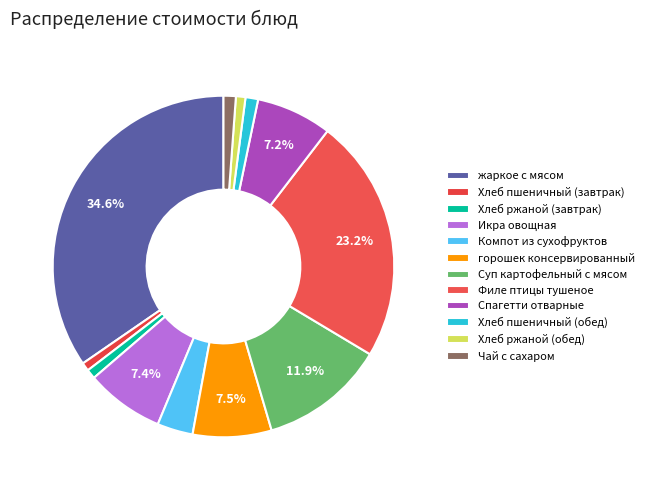

How many segments does this pie chart have?

12